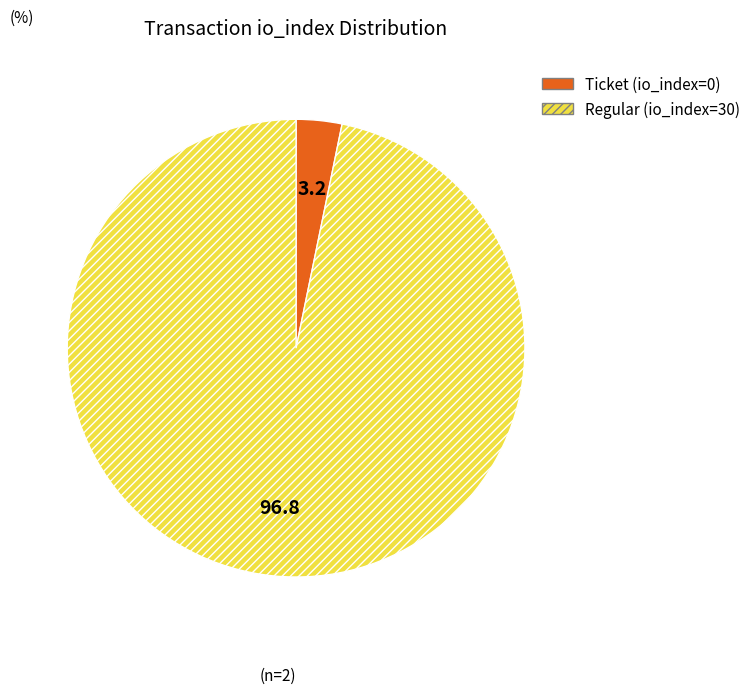

Do Ticket (io_index=0) and Regular (io_index=30) together represent more than half of the pie?

Yes